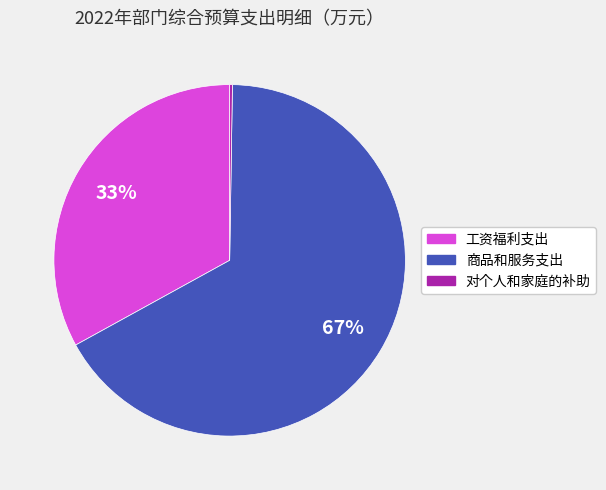

To the nearest percent, what portion does 工资福利支出 represent?

33%